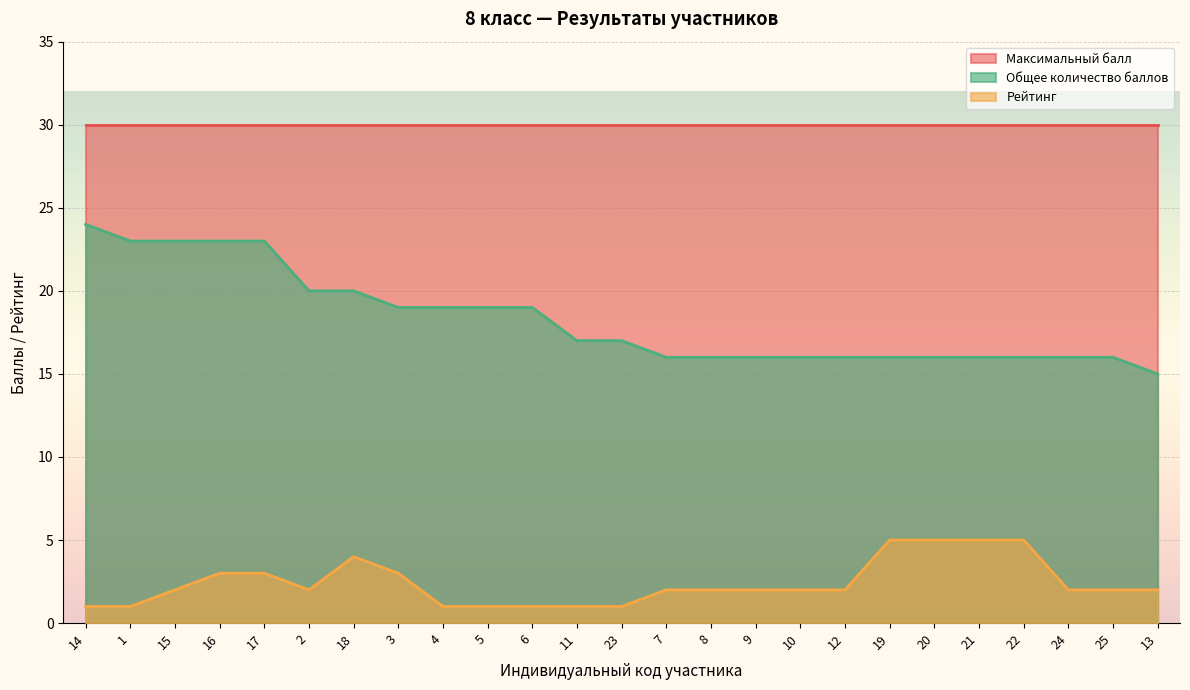

Read the Рейтинг value at 17.

3